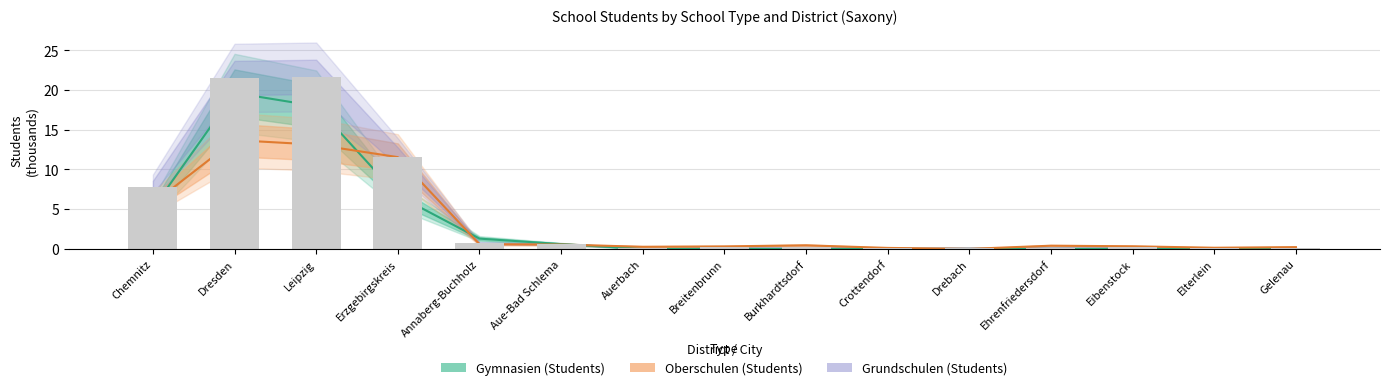

What value does the Gymnasien (Students) series have at Dresden?

19.7